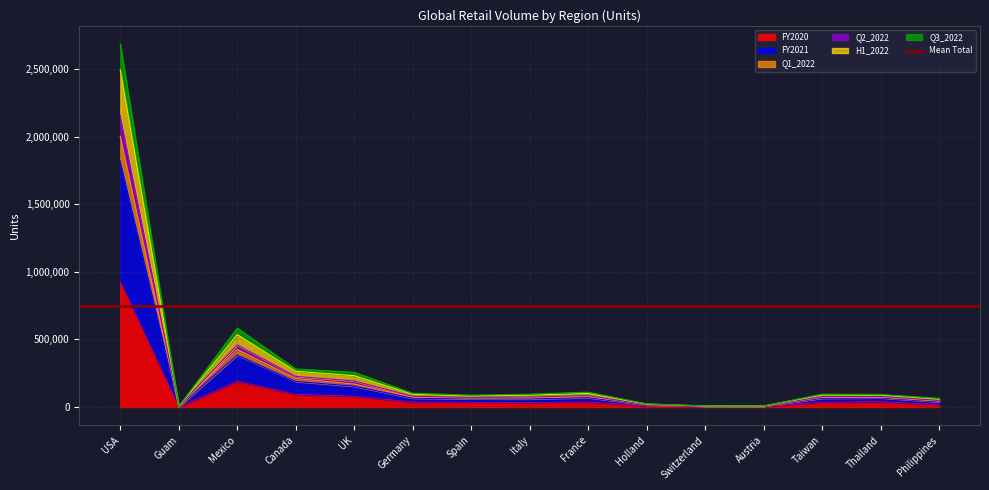

What is the label of the 9th point from the left?

France